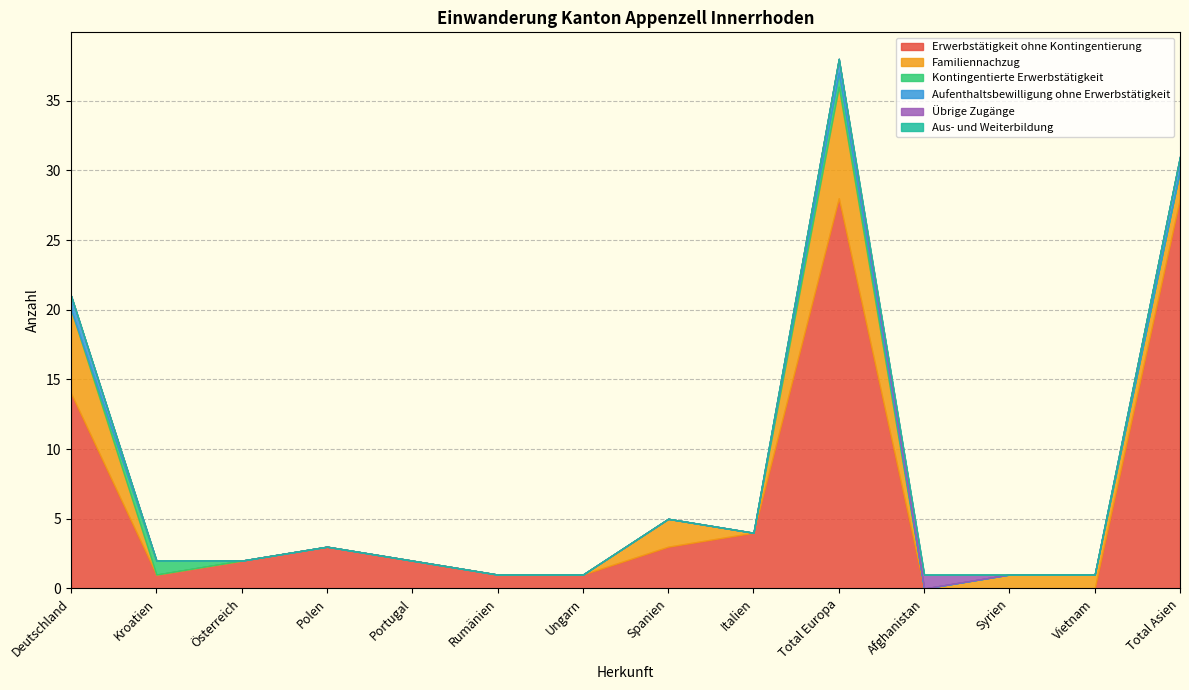

Where is the first local maximum for Familiennachzug?

Spanien